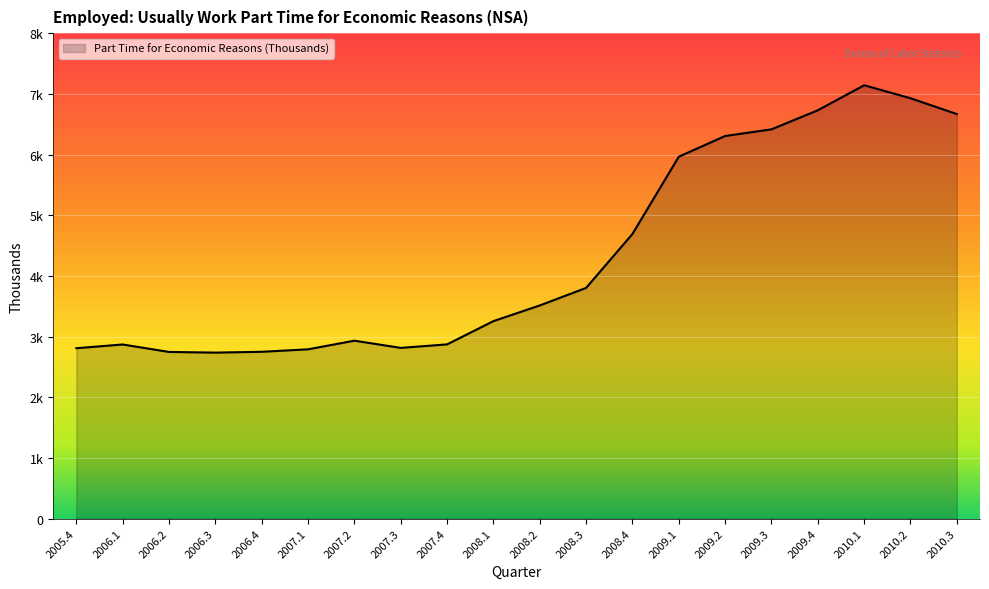

Does the chart display data point markers on the line(s)?

No